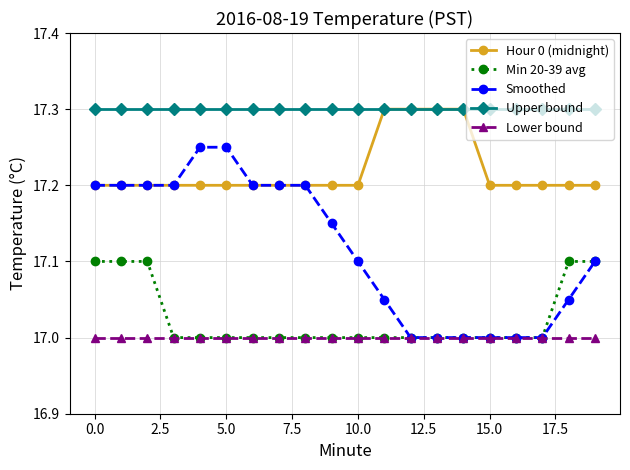

Does the chart have visible grid lines?

Yes